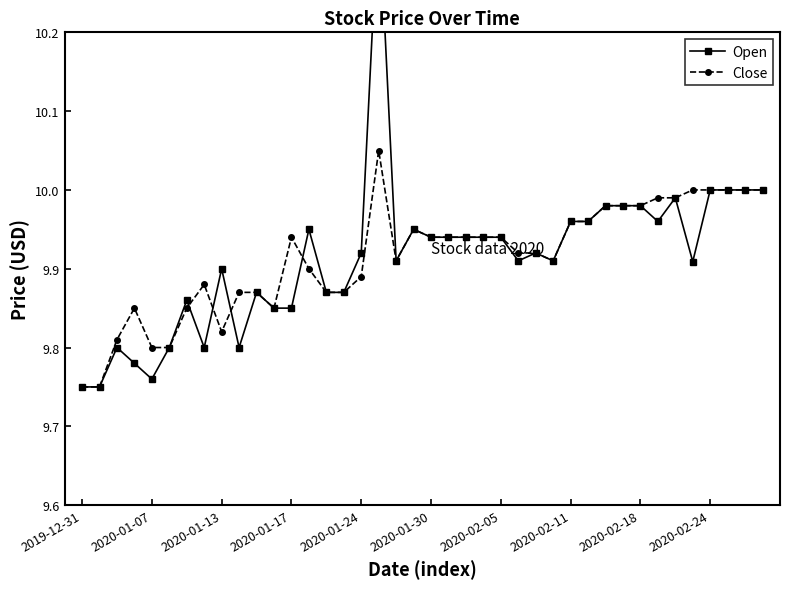

The Close series shows 2.1 at 2020-02-24. True or false?

False